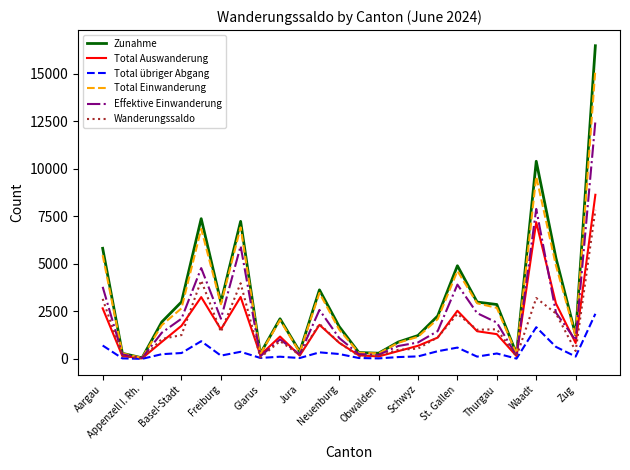

List the series in order of their peak value, lowest first.

Total übriger Abgang, Wanderungssaldo, Total Auswanderung, Effektive Einwanderung, Total Einwanderung, Zunahme